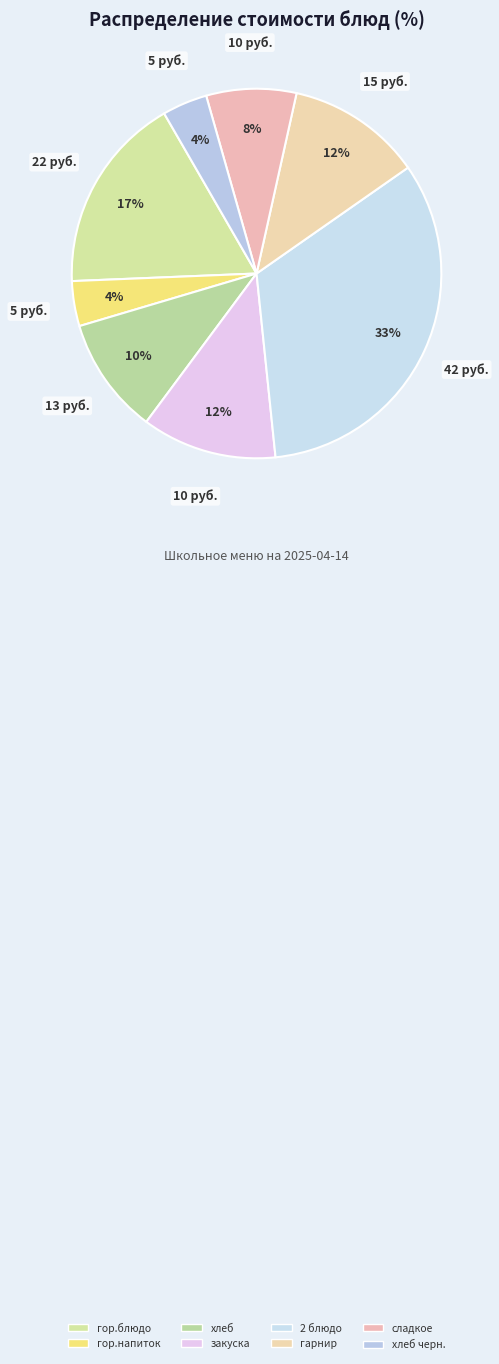

Does any single category account for the majority?

No